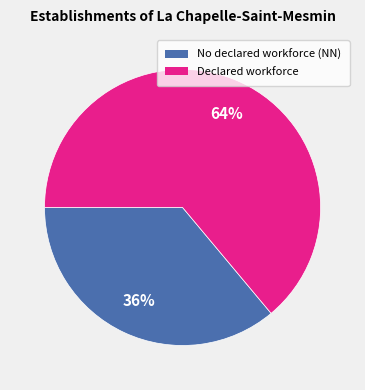

How many slices are in this pie chart?

2